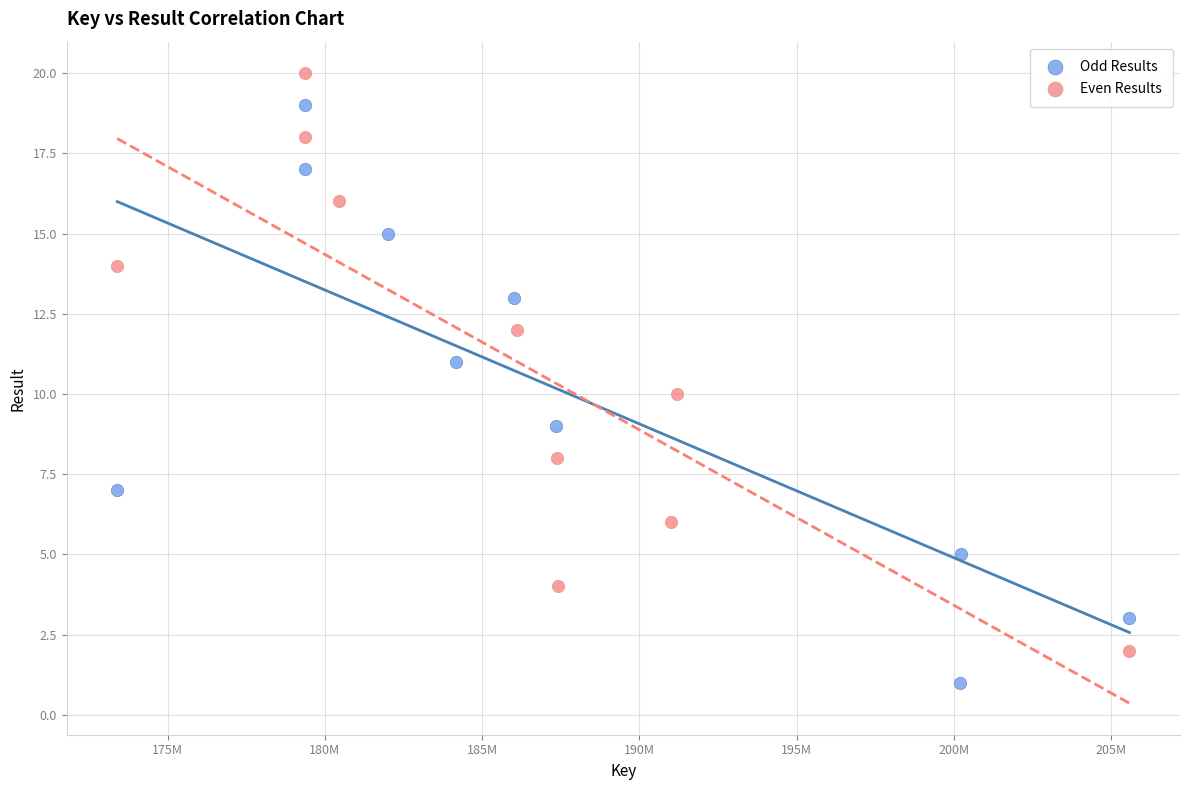

Which series contains the highest Y value?

Even Results